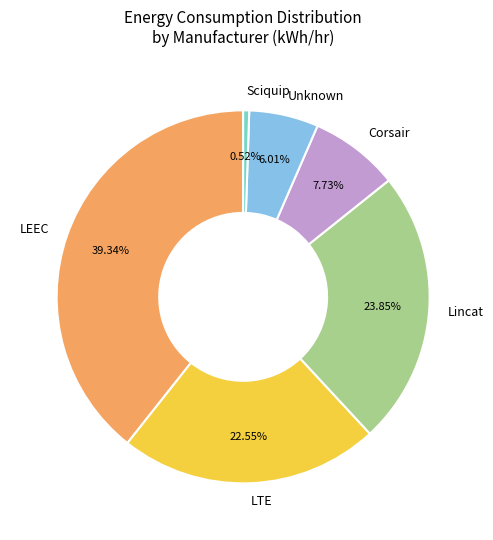

Count the number of slices in the pie.

6